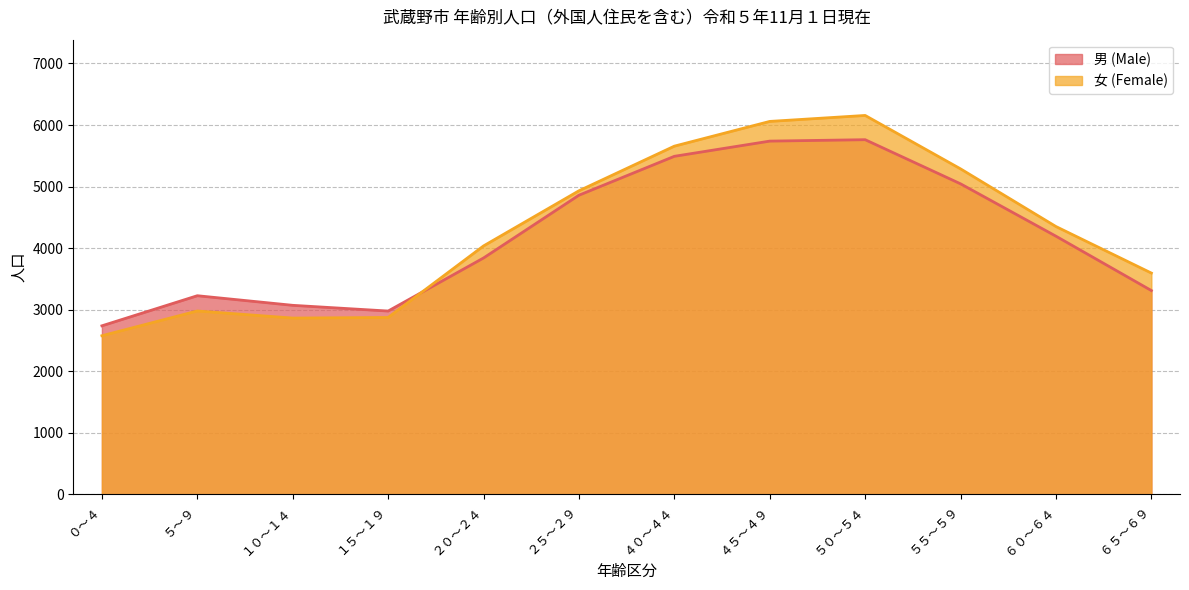

What is the label of the 4th point from the left?

１５～１９